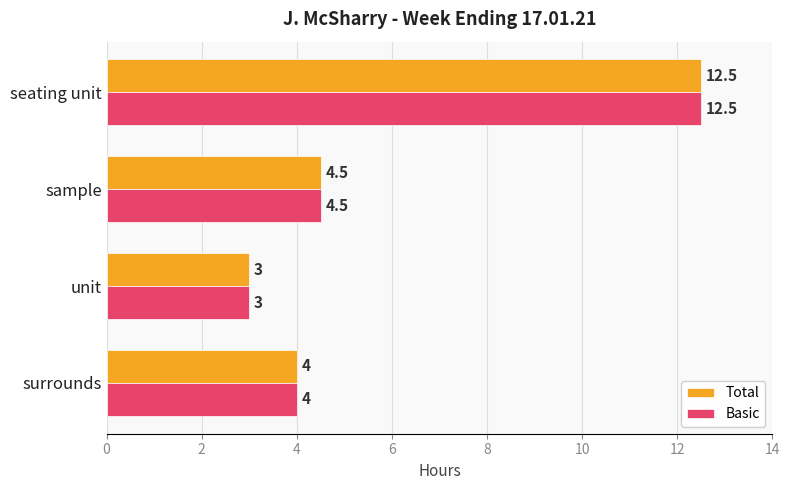

What is the approximate value of Total at unit?

3.0